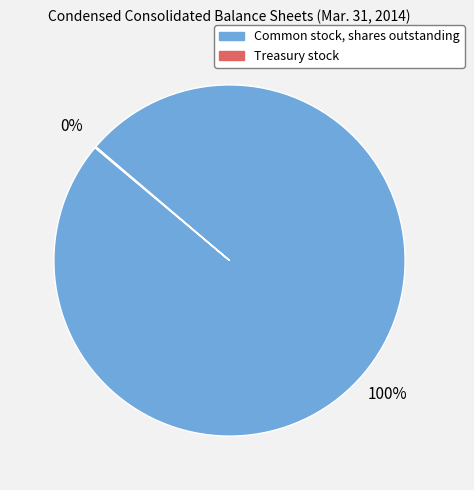

To the nearest percent, what portion does Common stock, shares outstanding represent?

100%